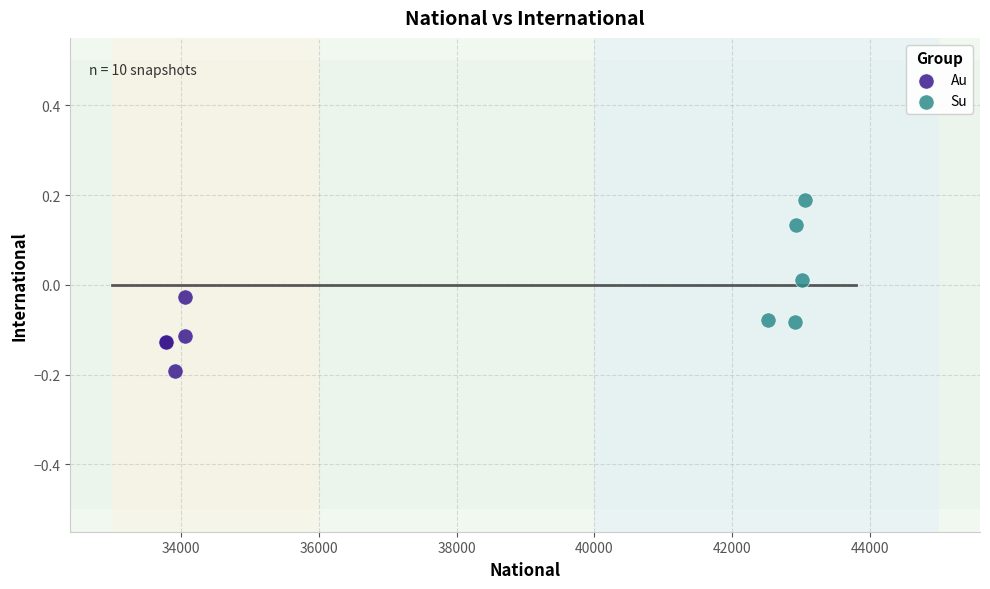

Which series contains the highest Y value?

Su